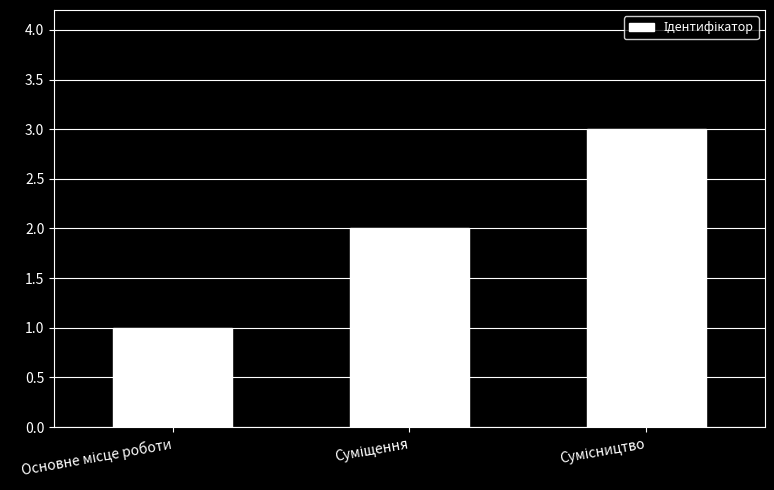

What is the minimum value shown in the chart?

1